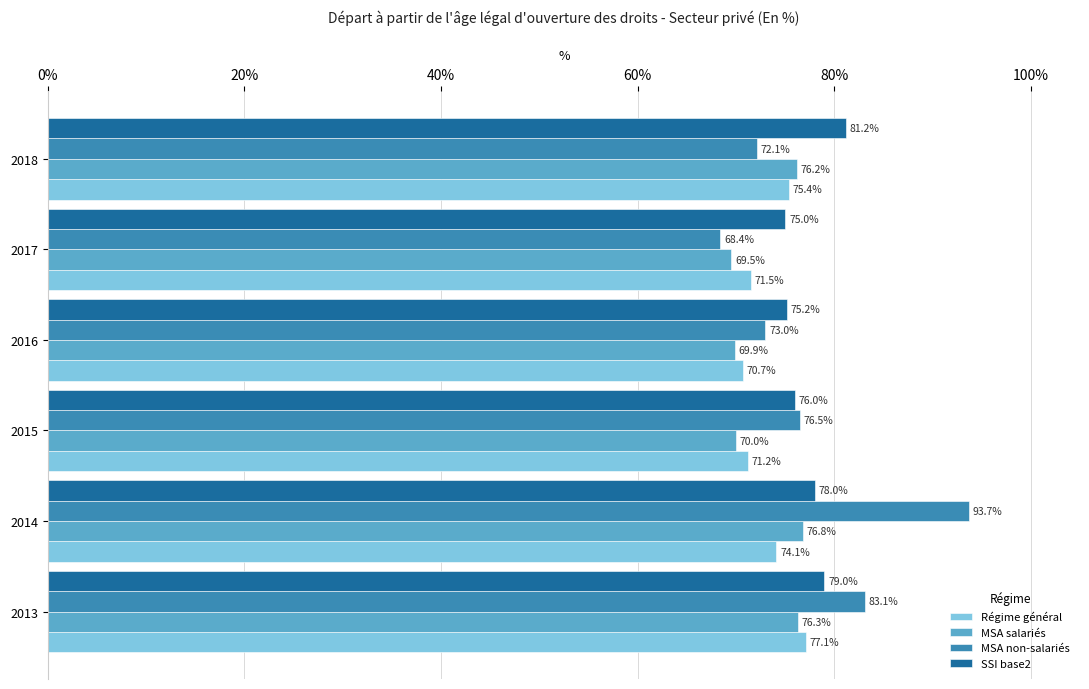

At which category does the chart reach its minimum across all series?

2017